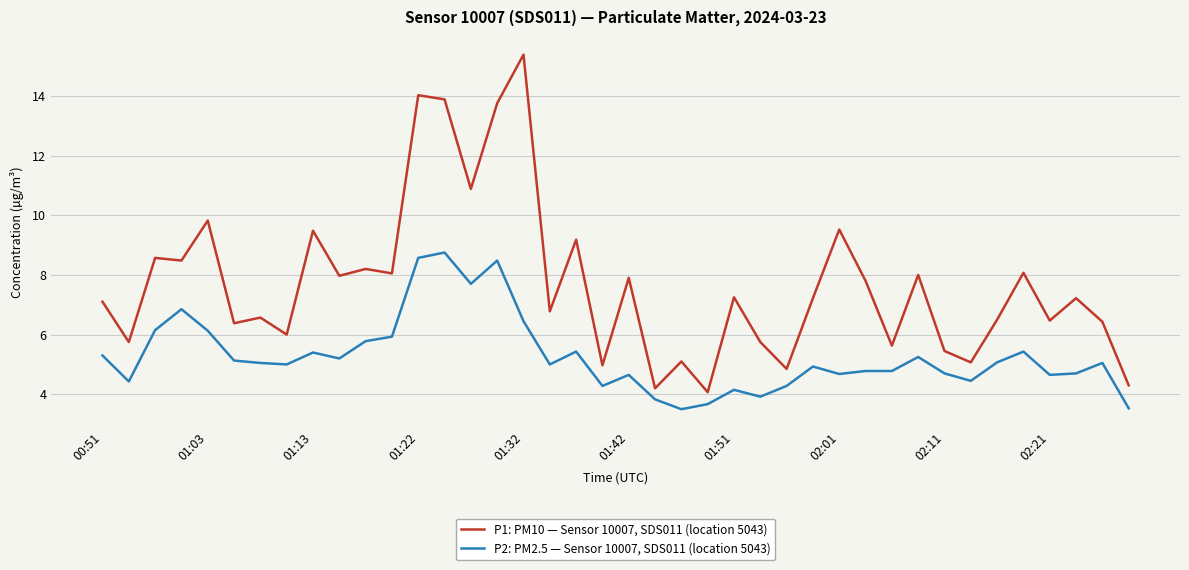

What is the difference between the maximum and second lowest values in the P2: PM2.5 — Sensor 10007, SDS011 (location 5043) series?

5.2